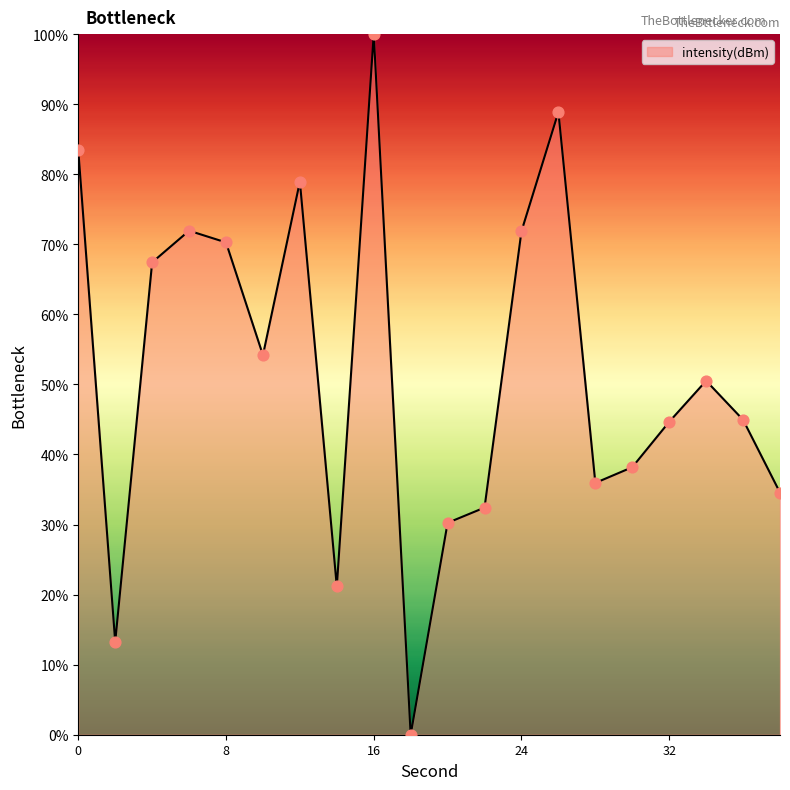

What is the difference between the maximum and minimum values?

100.0